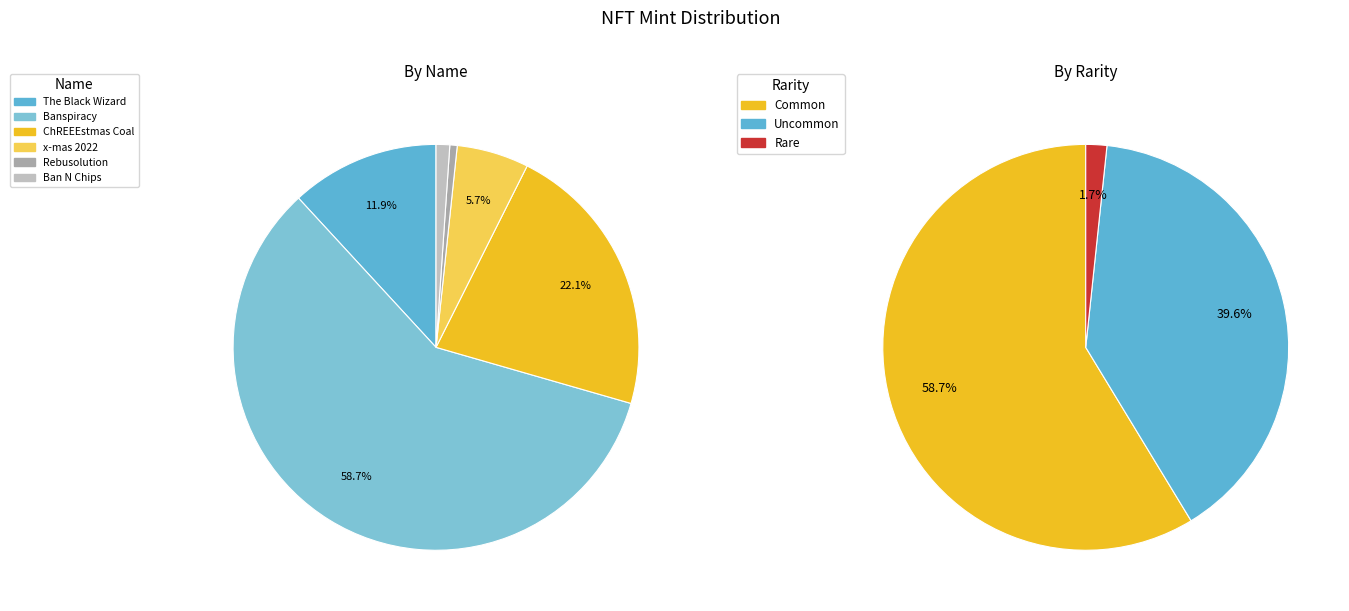

The Rebusolution (1099861767282) slice represents 7% of the pie. True or false?

False